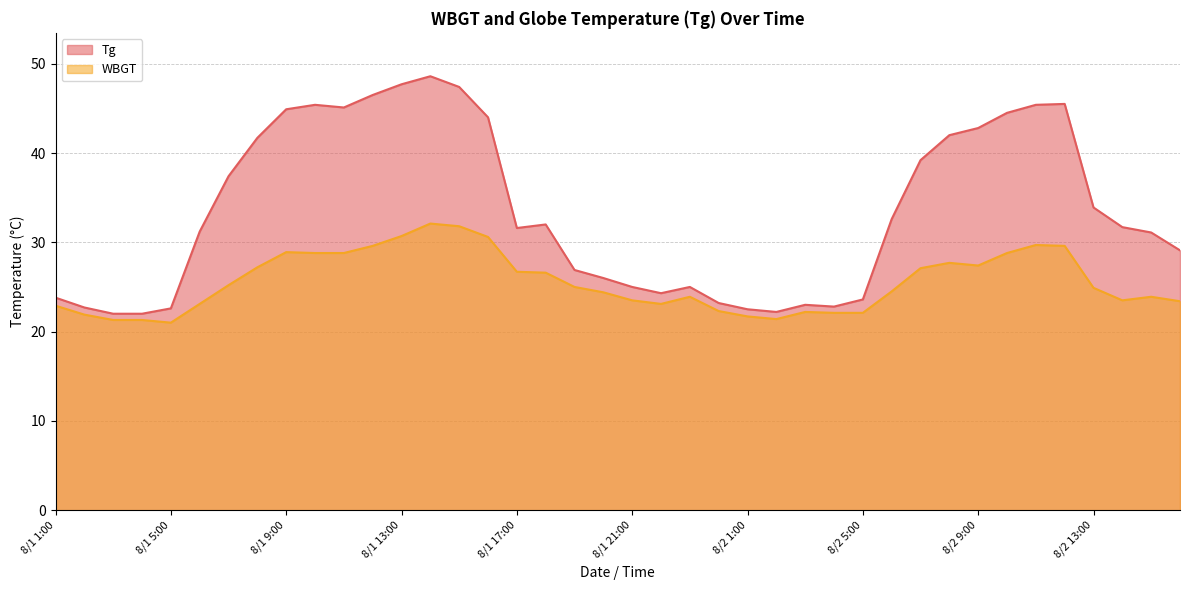

What position from the left is 8/1 12:00?

12